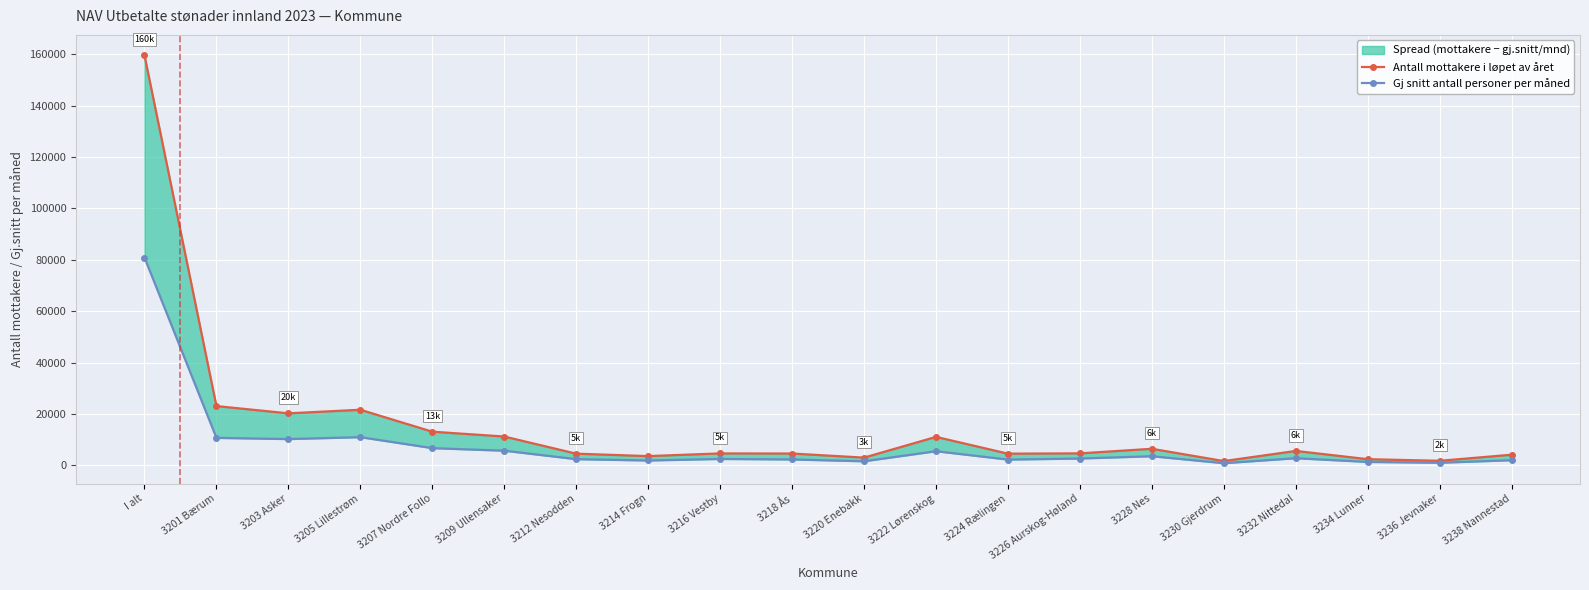

What is the total value across all series at 3238 Nannestad?

6080.2